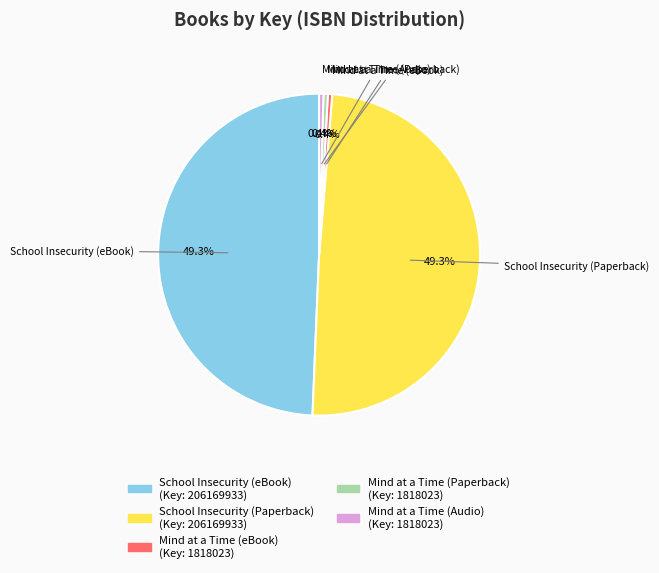

Does Mind at a Time (Audio) account for over 50% of the chart?

No